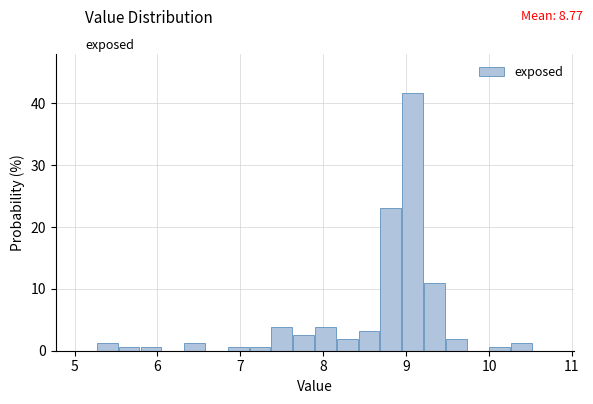

Read against the x-axis, roughly where is the centre of the tallest bar?

9.1